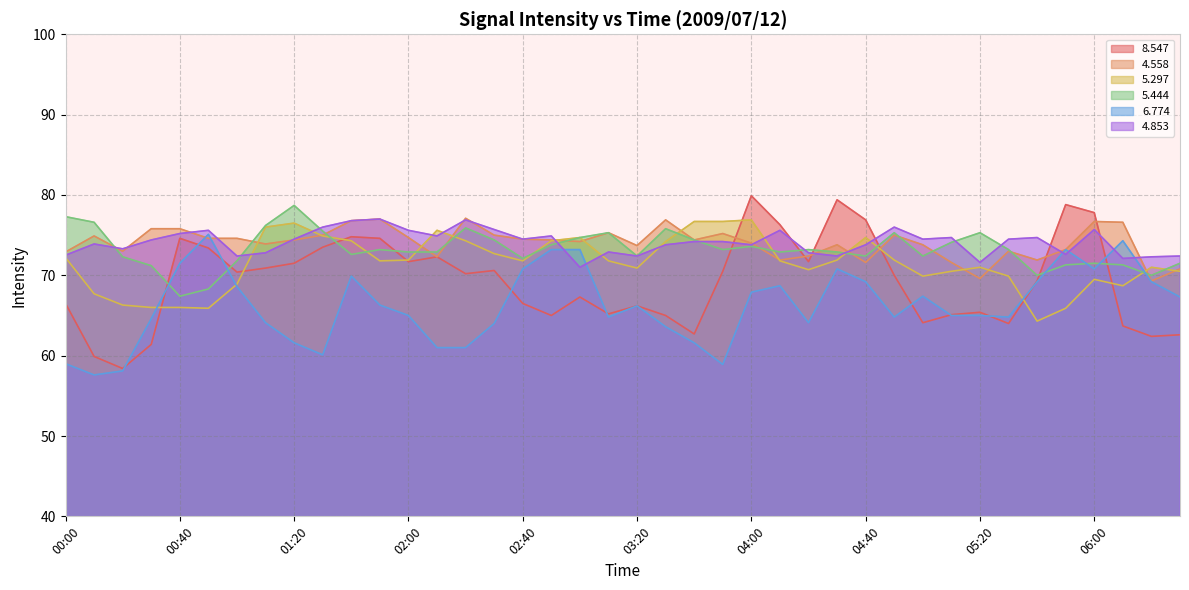

What is the label of the 11th point from the left?

01:40